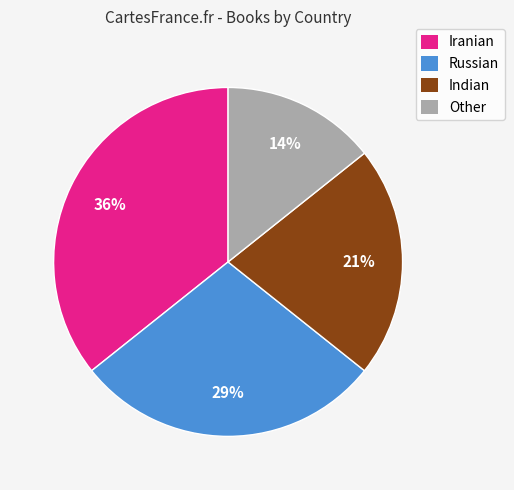

Which category has the smallest portion of the pie?

Other